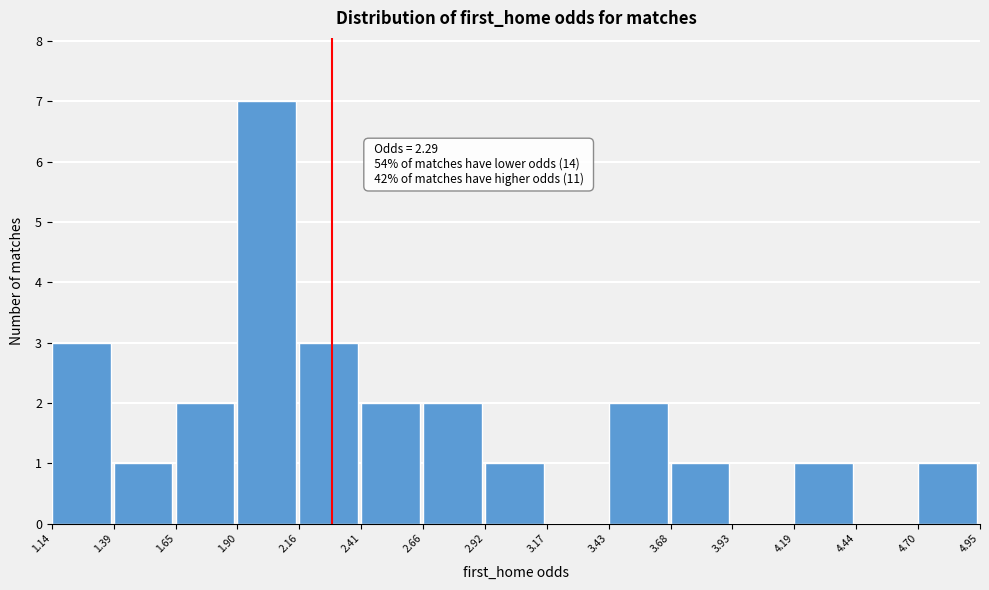

Over which range of the x-axis is the bar tallest?

1.90 to 2.16